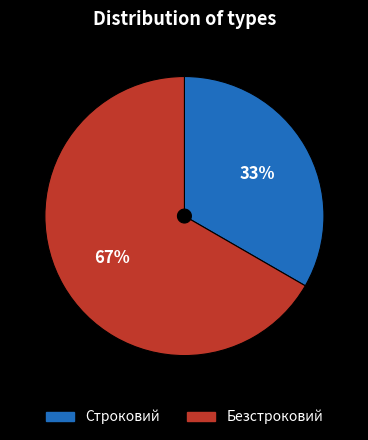

How many slices are in this pie chart?

2